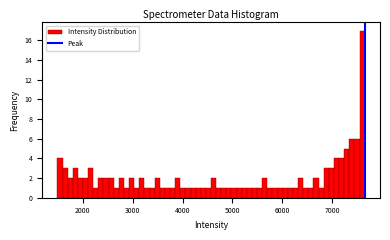

Around what value on the x-axis is the tallest bar? Give the approximate position of its centre, as read against the axis.

7600